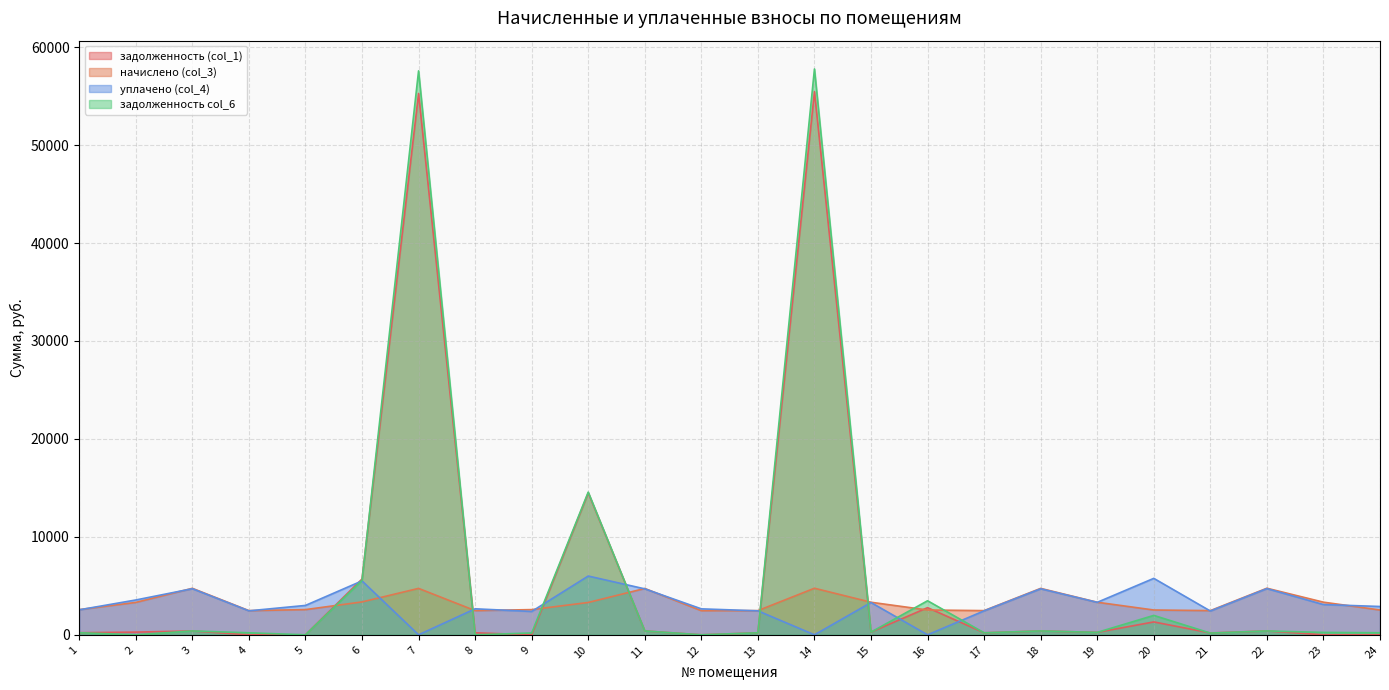

Rank the series by their maximum value, from highest to lowest.

задолженность col_6, задолженность (col_1), уплачено (col_4), начислено (col_3)